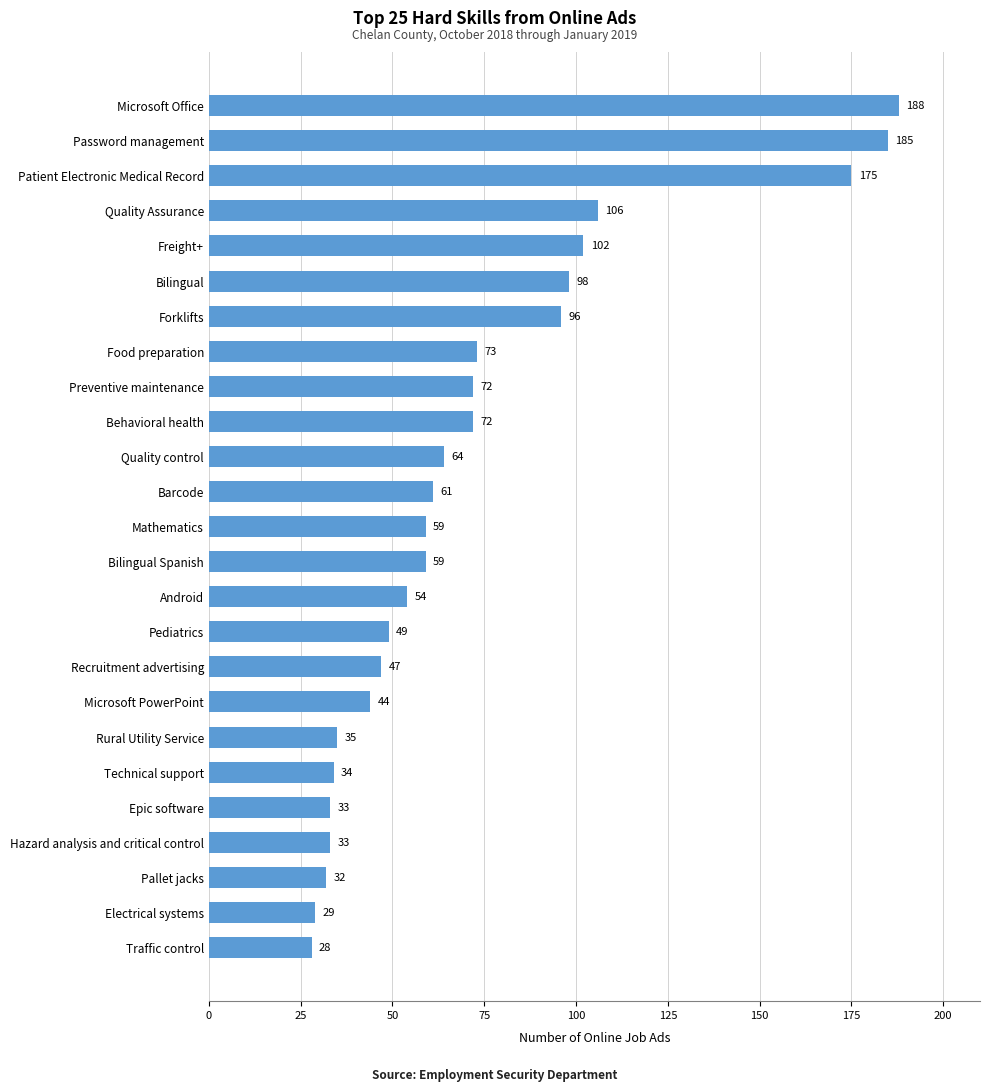

What is the sum of all values?

1828